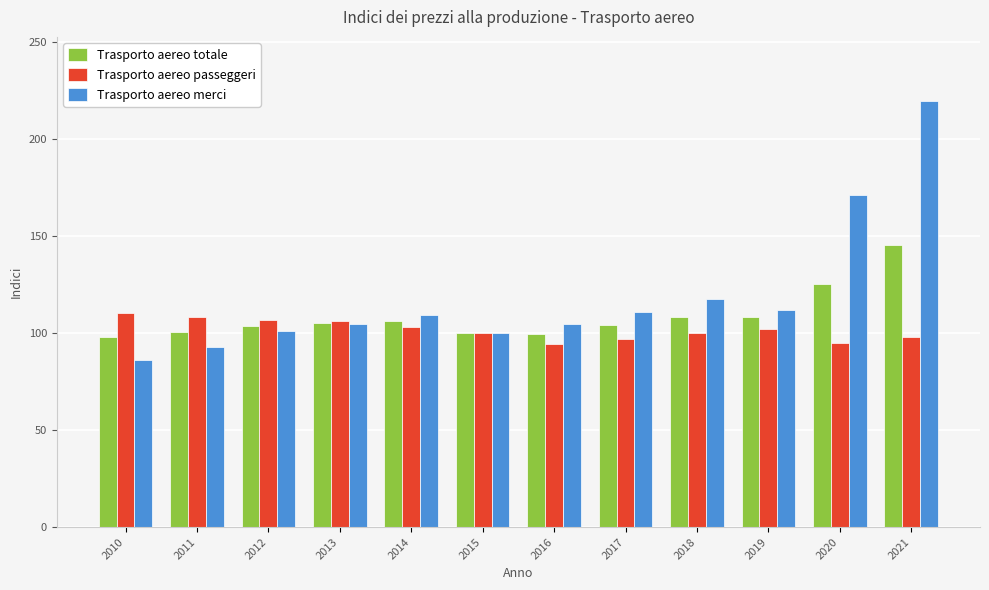

Does the chart contain any negative values?

No